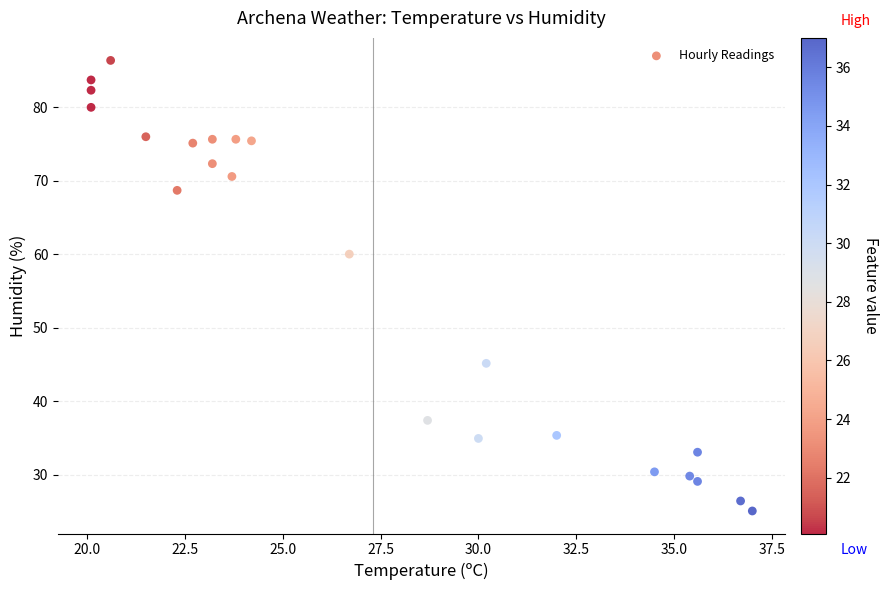

What is the range of Y values (max minus min)?

61.3